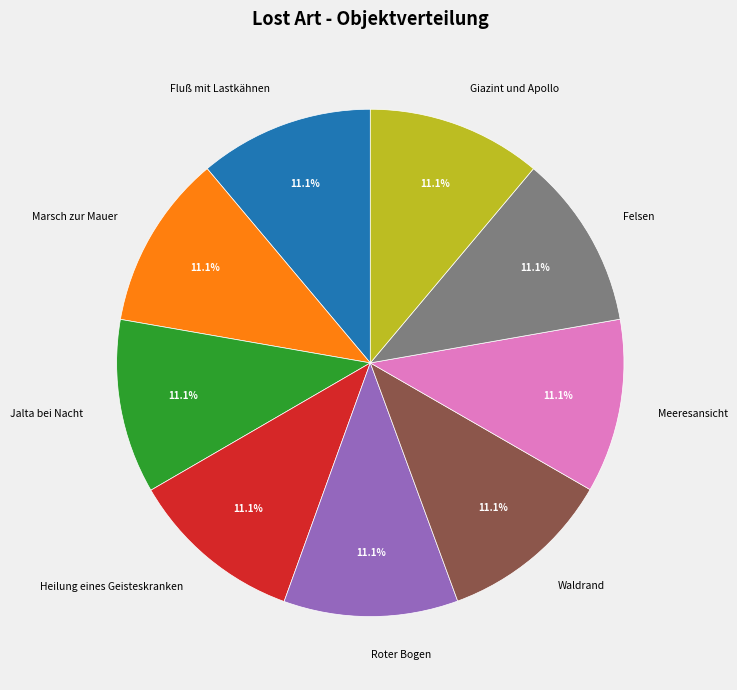

What is the total percentage of Giazint und Apollo and Jalta bei Nacht?

22.2%